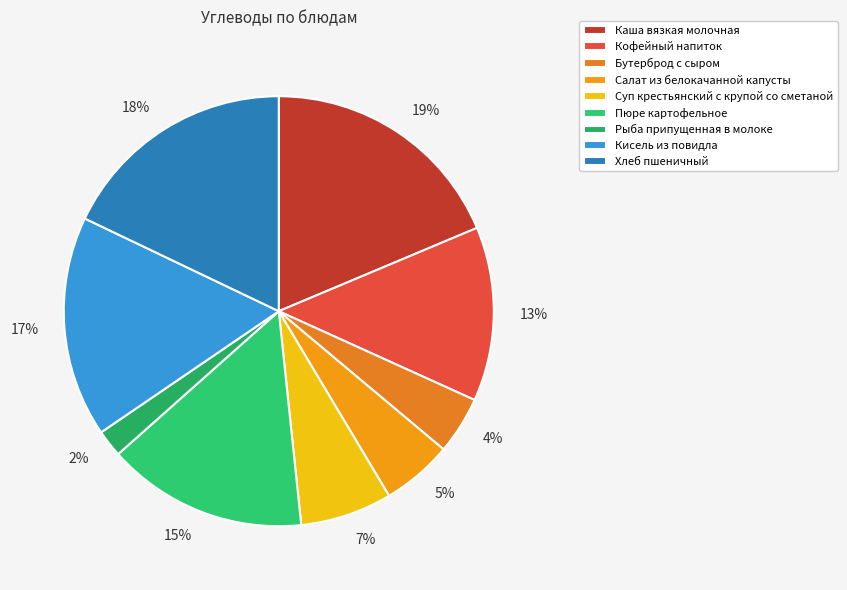

Which category has the biggest portion of the pie?

Каша вязкая молочная